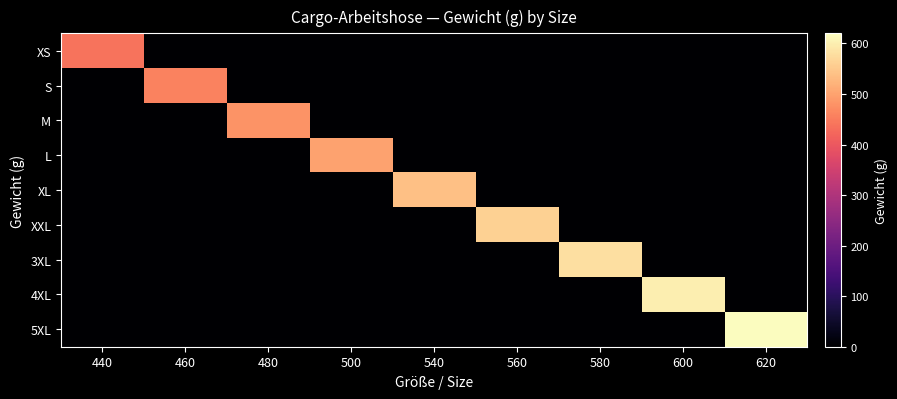

List the series in order of their peak value, lowest first.

XS, S, M, L, XL, XXL, 3XL, 4XL, 5XL